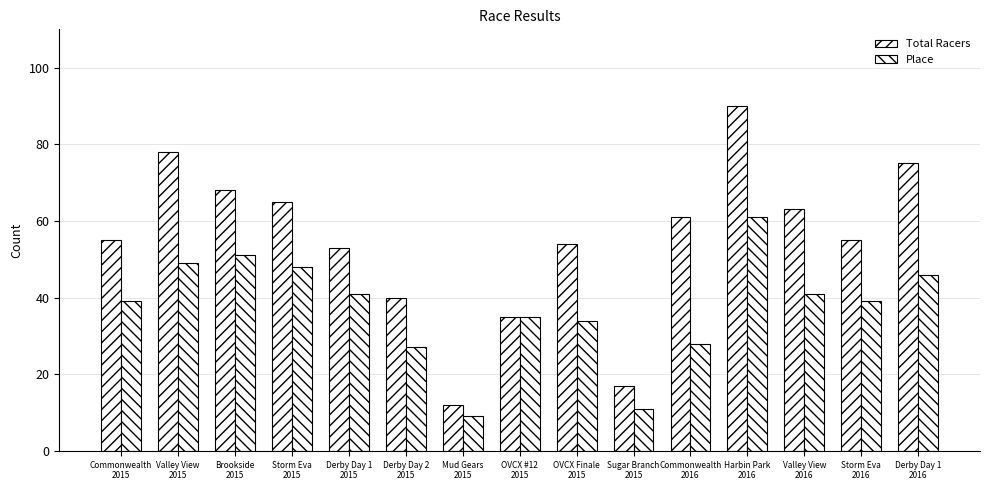

How many groups of bars are there?

15